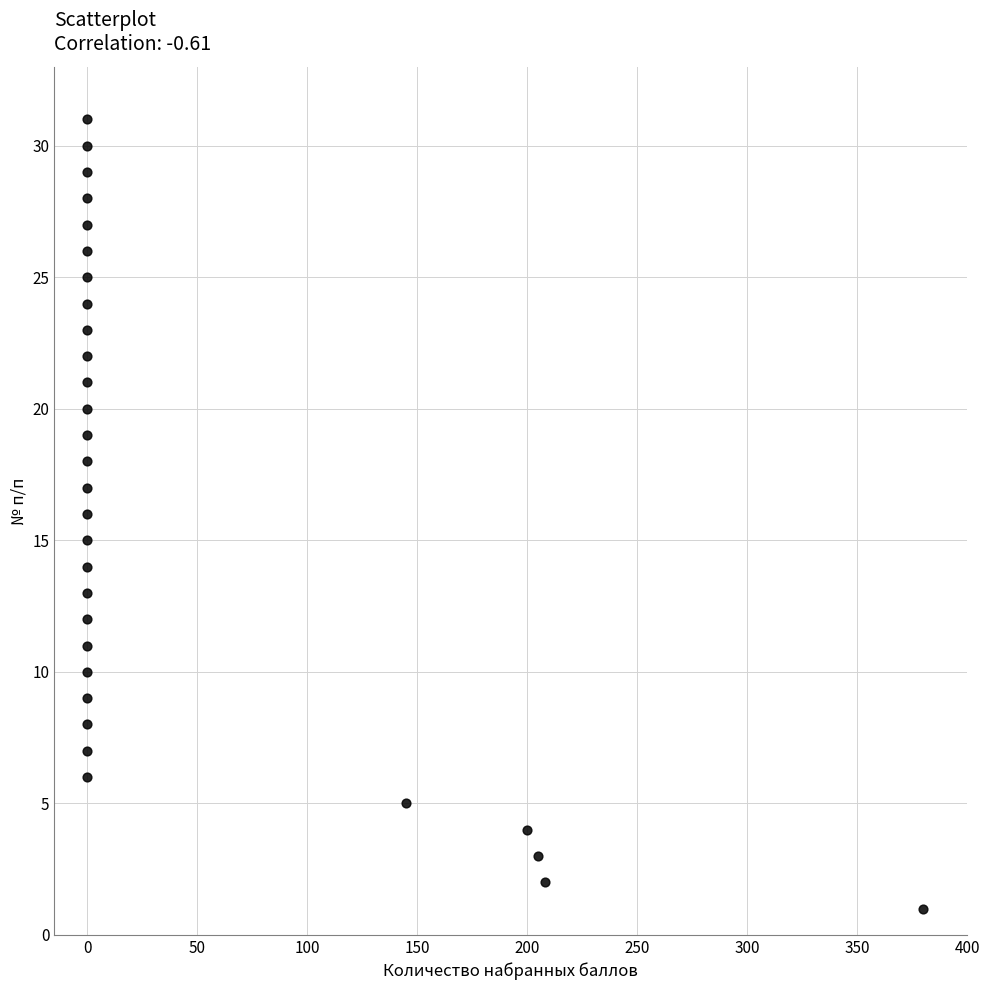

What is the range of Y values (max minus min)?

30